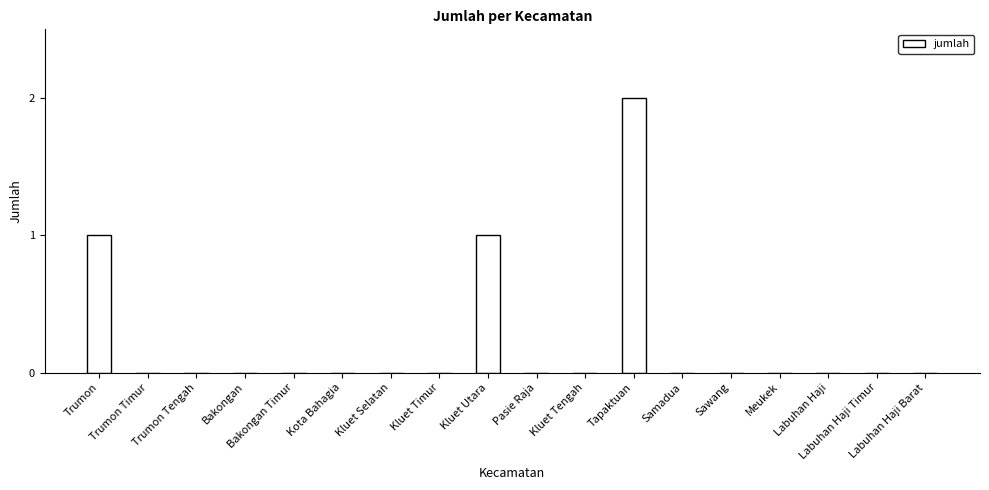

Reading left to right, list all the values displayed in this chart.

Trumon=1	Trumon Timur=0	Trumon Tengah=0	Bakongan=0	Bakongan Timur=0	Kota Bahagia=0	Kluet Selatan=0	Kluet Timur=0	Kluet Utara=1	Pasie Raja=0	Kluet Tengah=0	Tapaktuan=2	Samadua=0	Sawang=0	Meukek=0	Labuhan Haji=0	Labuhan Haji Timur=0	Labuhan Haji Barat=0